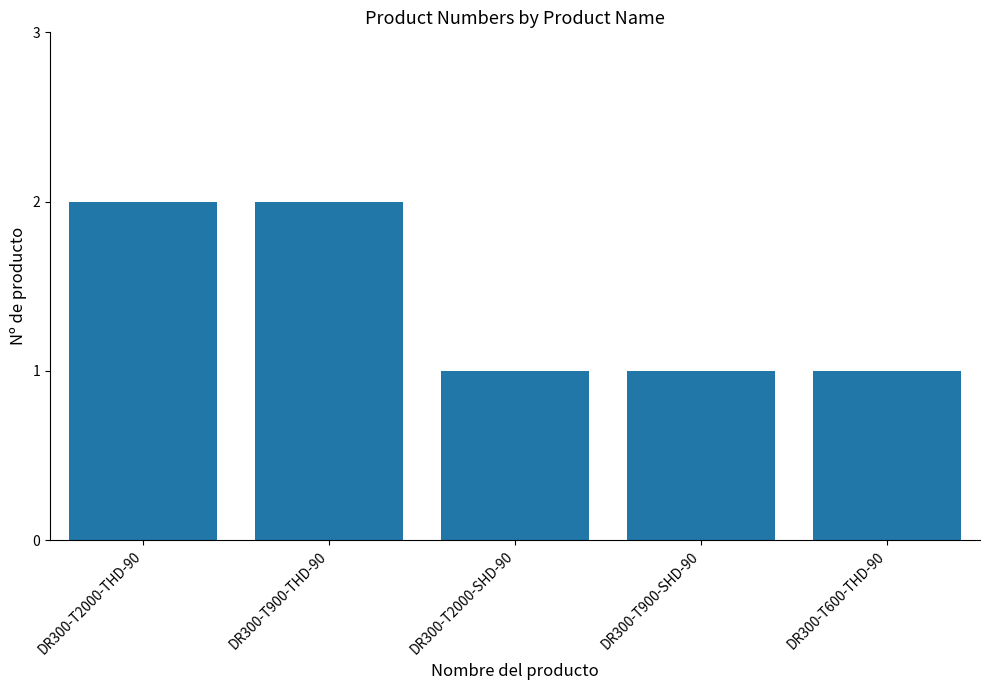

Between DR300-T600-THD-90 and DR300-T2000-THD-90, which is larger?

DR300-T2000-THD-90